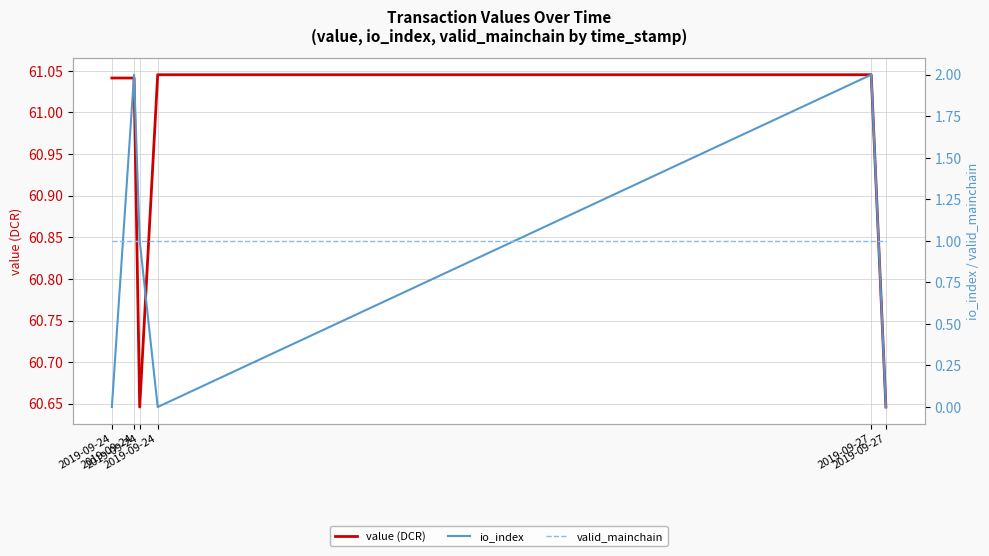

The value of io_index at 2019-09-24 is 0.0. True or false?

True